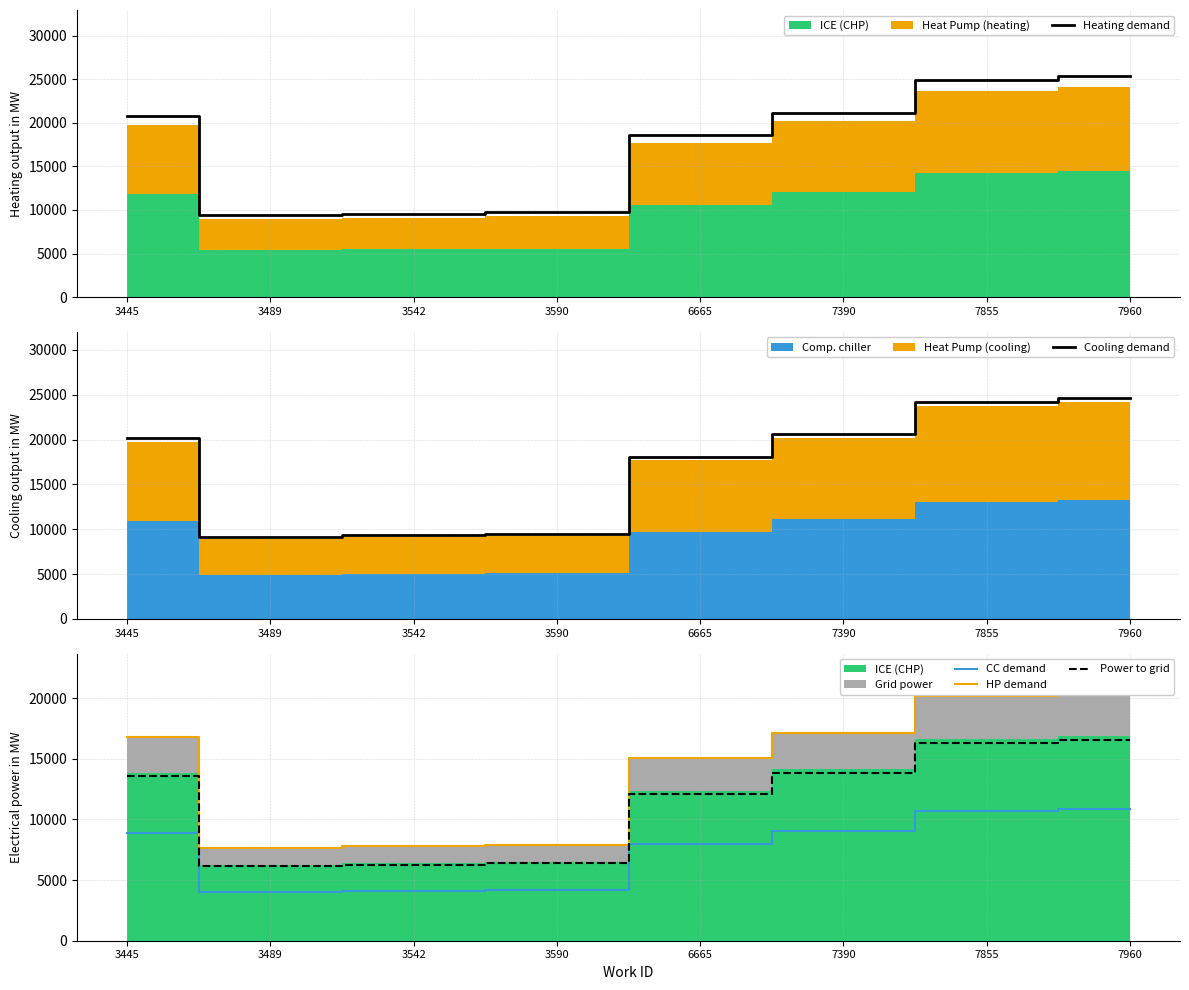

What is the difference between the maximum and minimum values in the Power to grid series?

10424.5